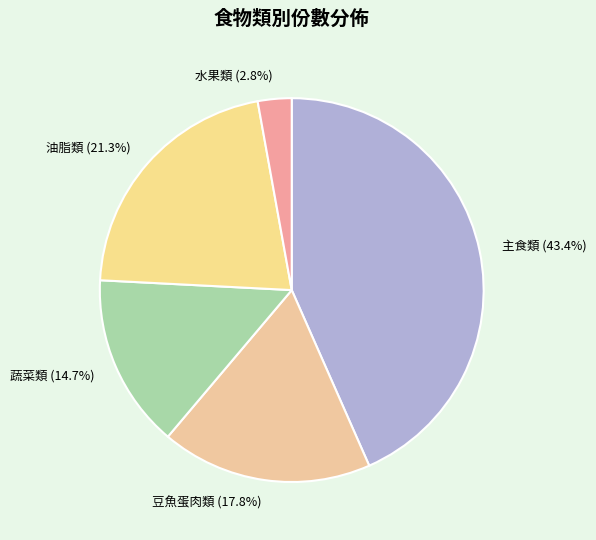

Between 蔬菜類 and 豆魚蛋肉類, which is larger?

豆魚蛋肉類